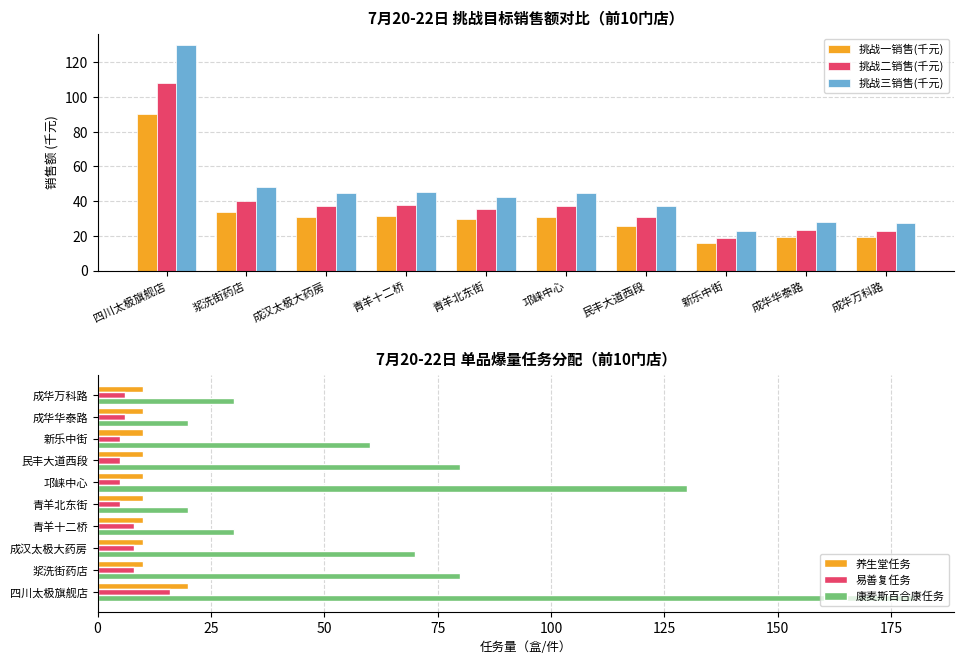

What position from the left is 新乐中街?

8